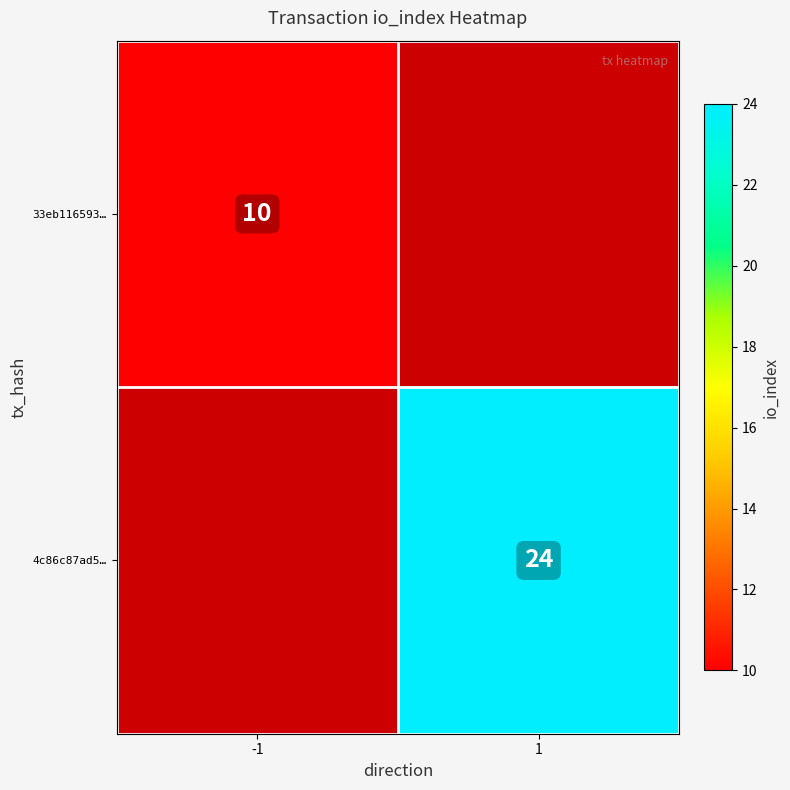

At which category is the sum across all series the highest?

1